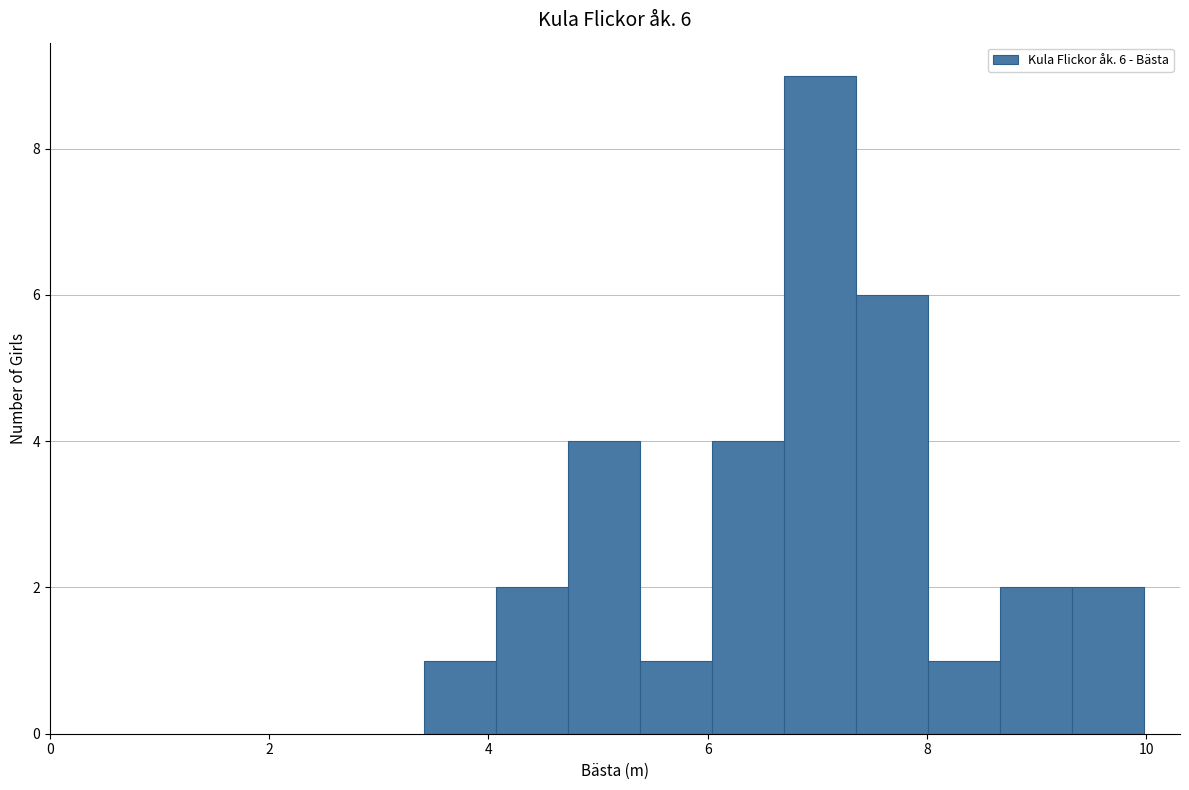

Read against the x-axis, roughly where is the centre of the tallest bar?

7.0